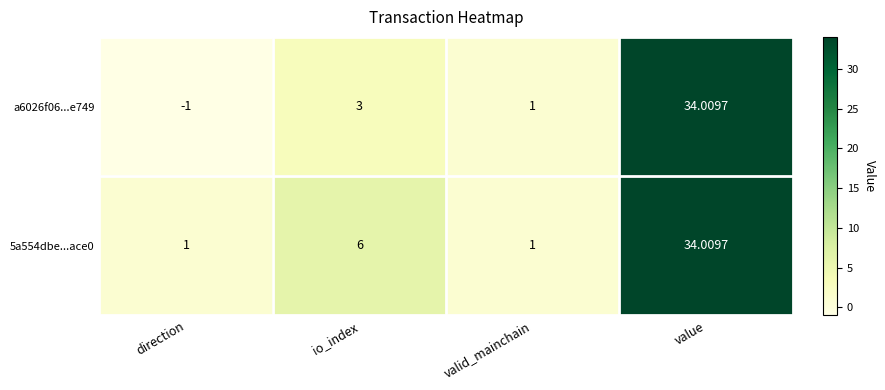

At which category is the sum across all series the highest?

value